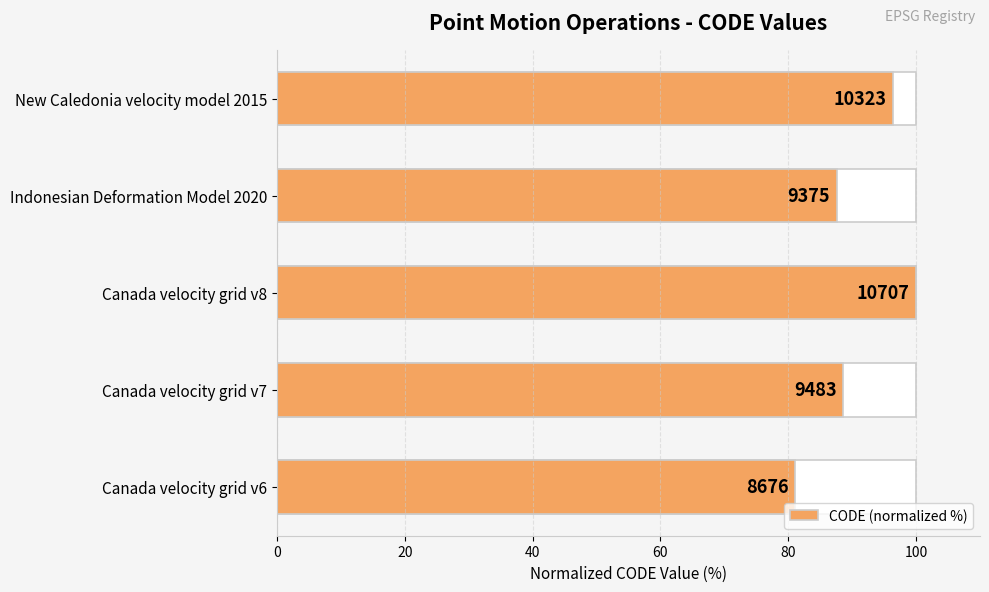

Count the number of values greater than 88.

3